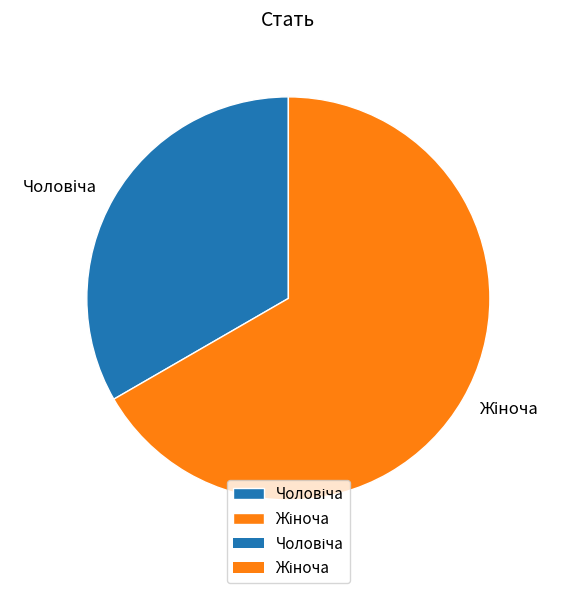

Is there any slice that represents more than half of the pie?

Yes